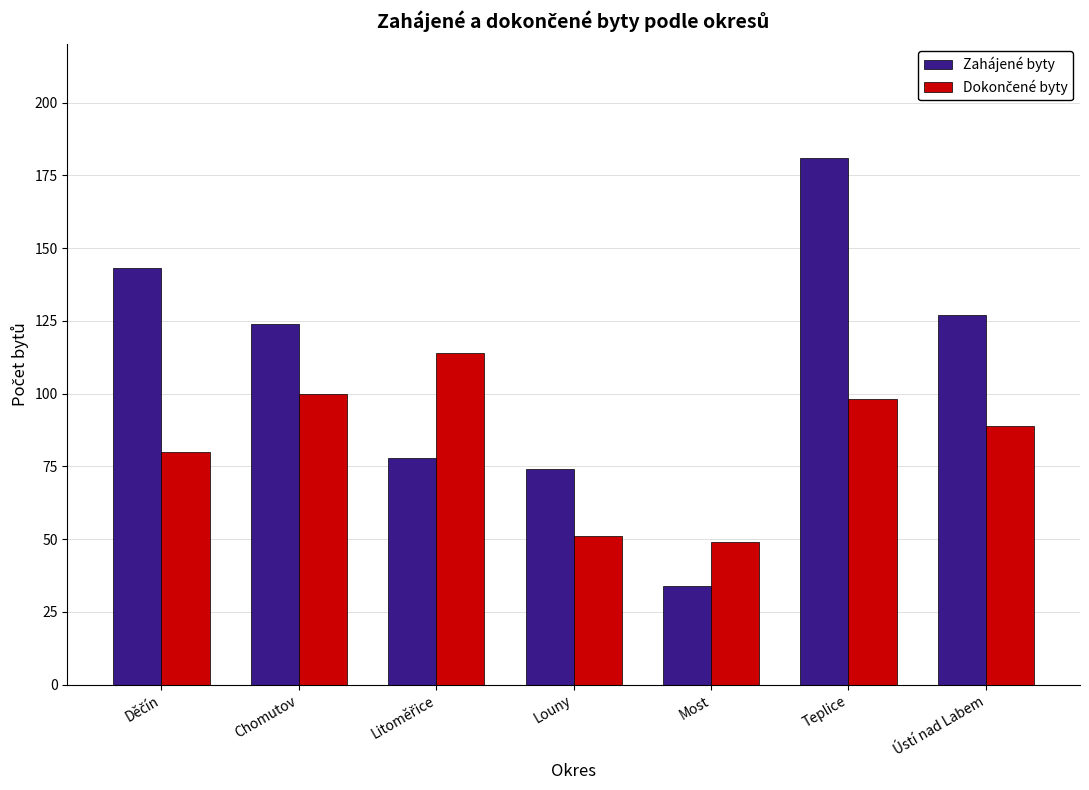

What position from the right is Teplice?

2